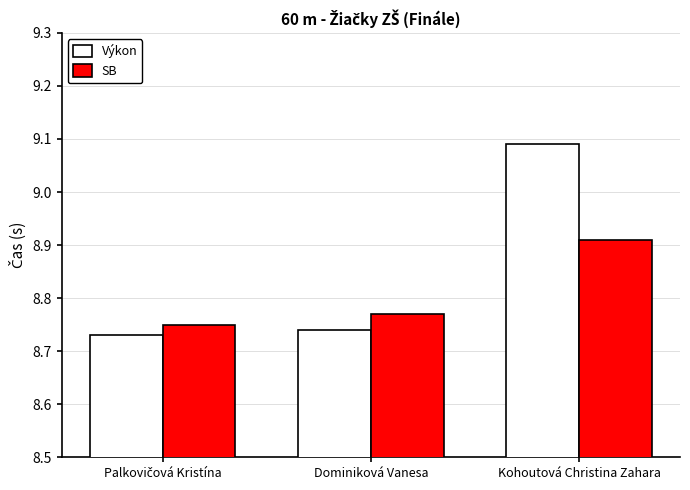

At how many categories does at least one series exceed 8?

3